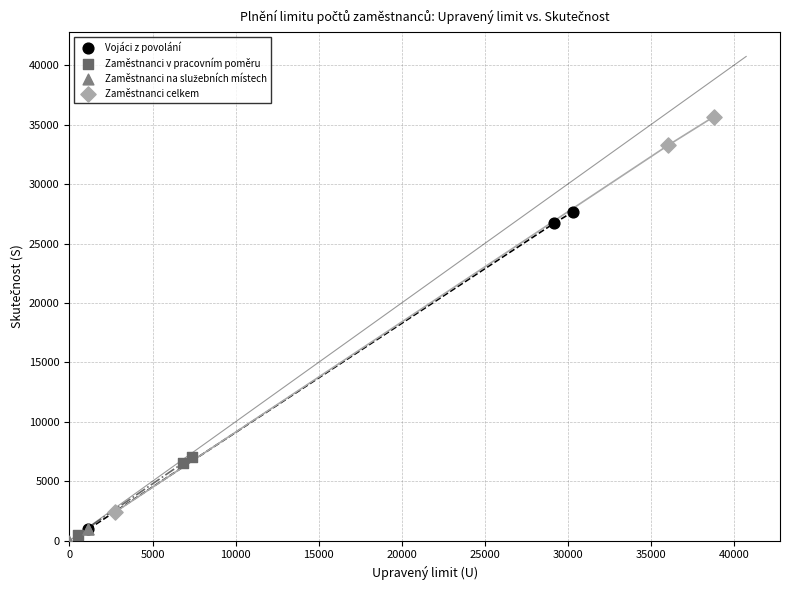

Which series reaches the maximum Y coordinate?

Zaměstnanci celkem